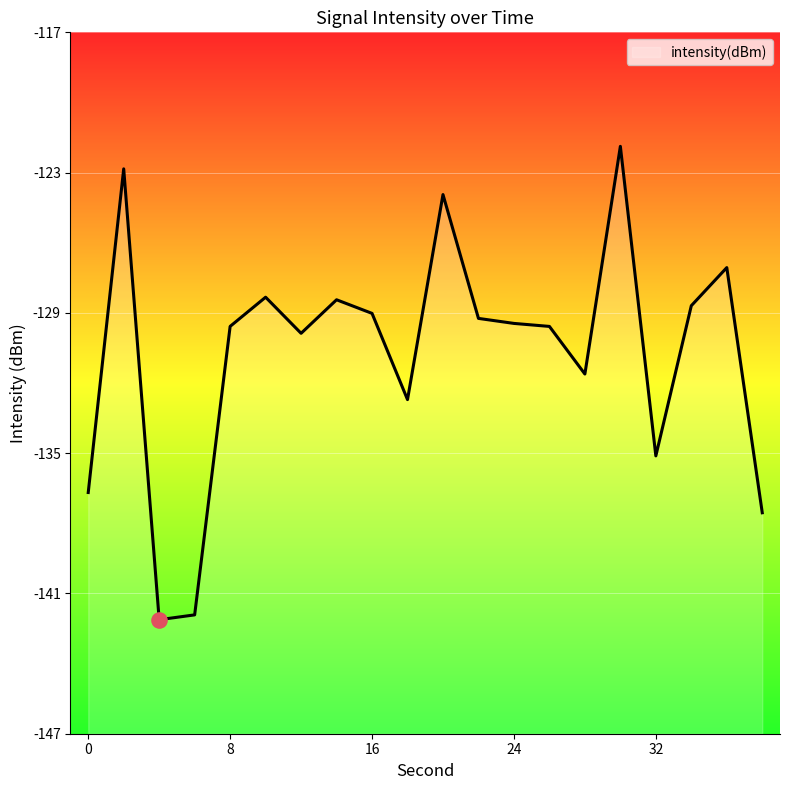

What is the change in value from 6 to 8?

+12.7